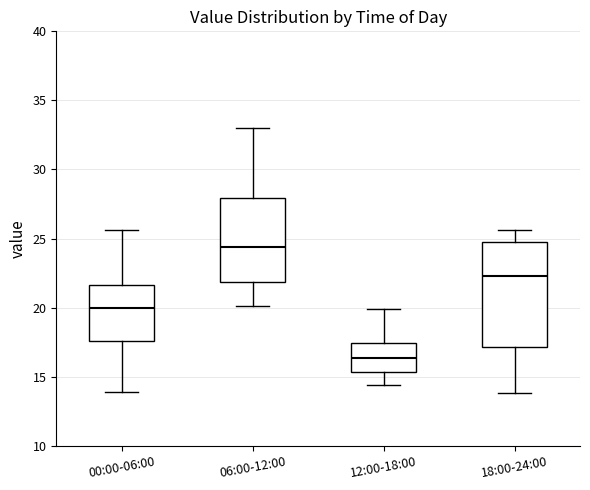

Reading left to right, transcribe this box plot: for each box, give where its median line is, the range the box spans, and where its two whiskers end, as read against the y-axis. The values are not printed on the chart, so give them approximately, as read against the axis.

00:00-06:00: median 20.0, box 17.5 to 21.5, whiskers 14.0 to 25.5
06:00-12:00: median 24.5, box 22.0 to 28.0, whiskers 20.0 to 33.0
12:00-18:00: median 16.5, box 15.5 to 17.5, whiskers 14.5 to 20.0
18:00-24:00: median 22.5, box 17.0 to 25.0, whiskers 14.0 to 25.5